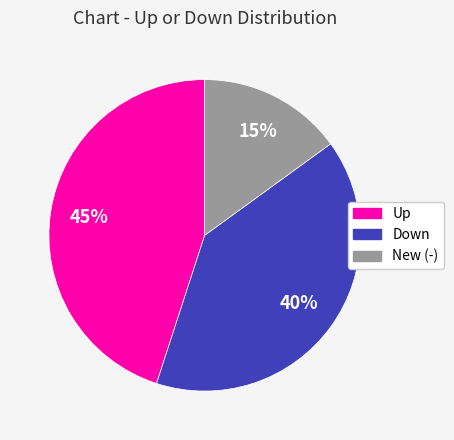

How many slices are in this pie chart?

3